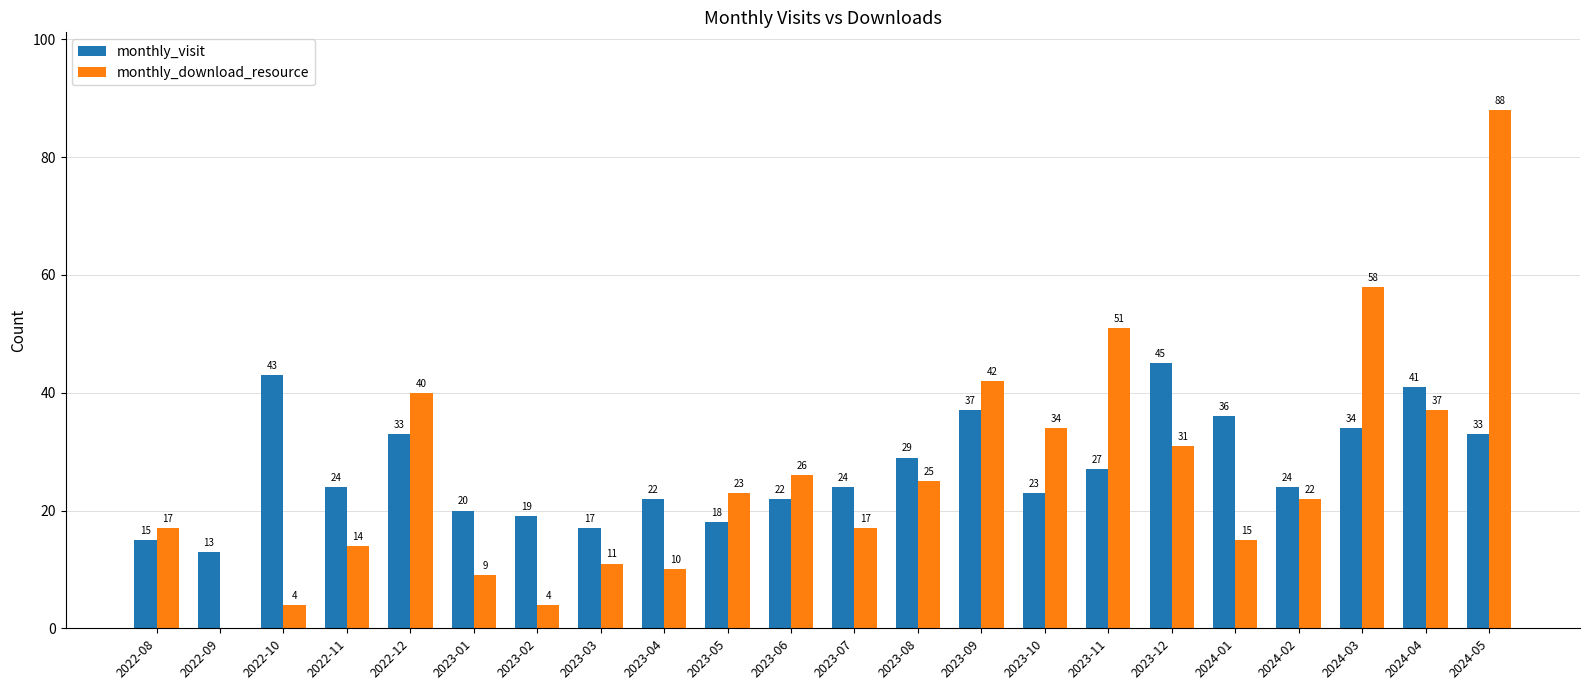

What is the sum of the monthly_download_resource values at 2024-01 and 2023-03?

26